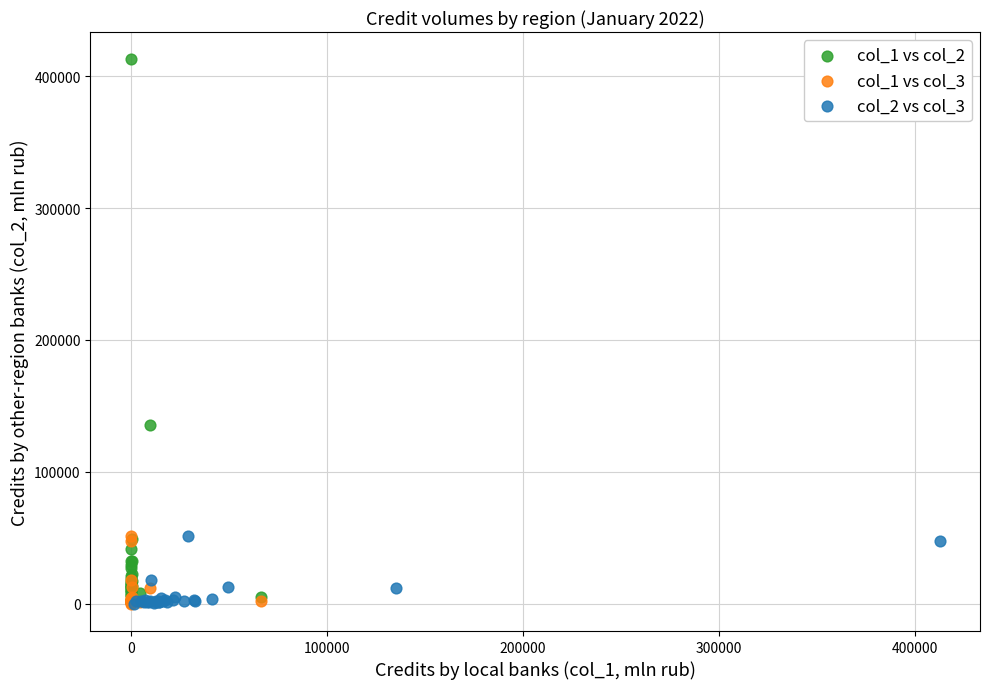

Which series has the widest spread of Y values?

col_1 vs col_2